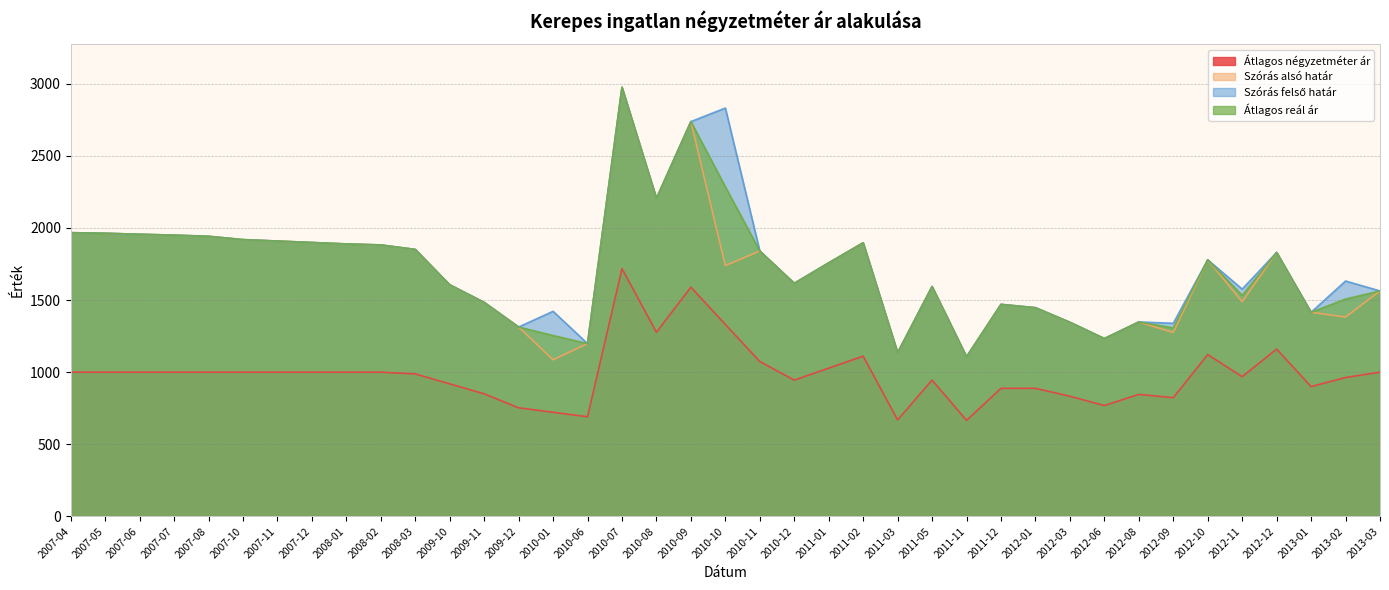

True or false: Átlagos négyzetméter ár has a value of 302 at 2010-12.

False